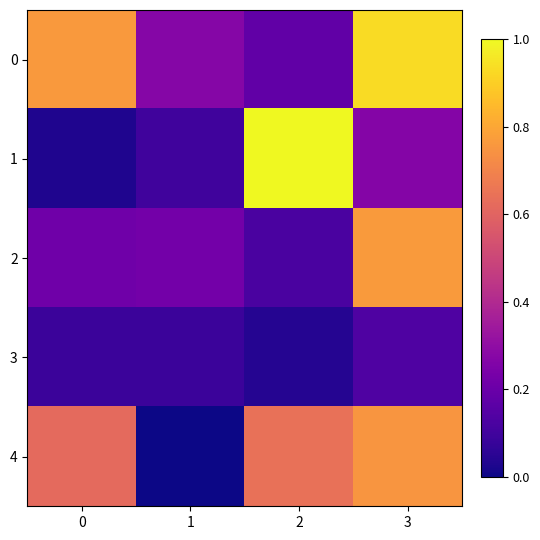

Count the number of data series in this chart.

5